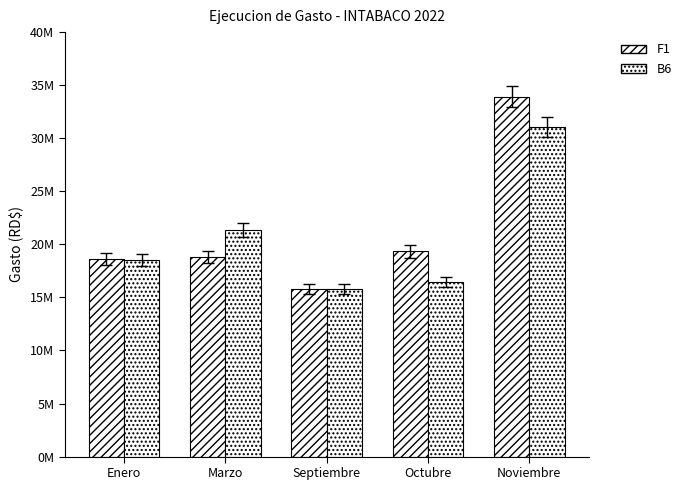

Are the bars grouped side by side (vs. stacked)?

Yes